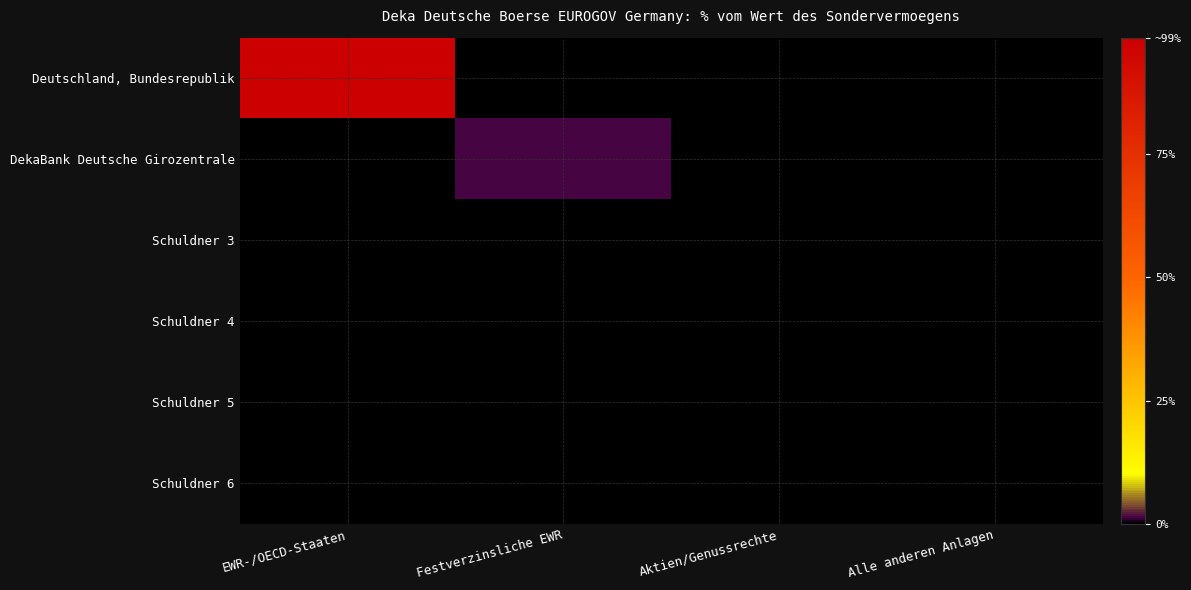

At how many categories does at least one series exceed 79?

1